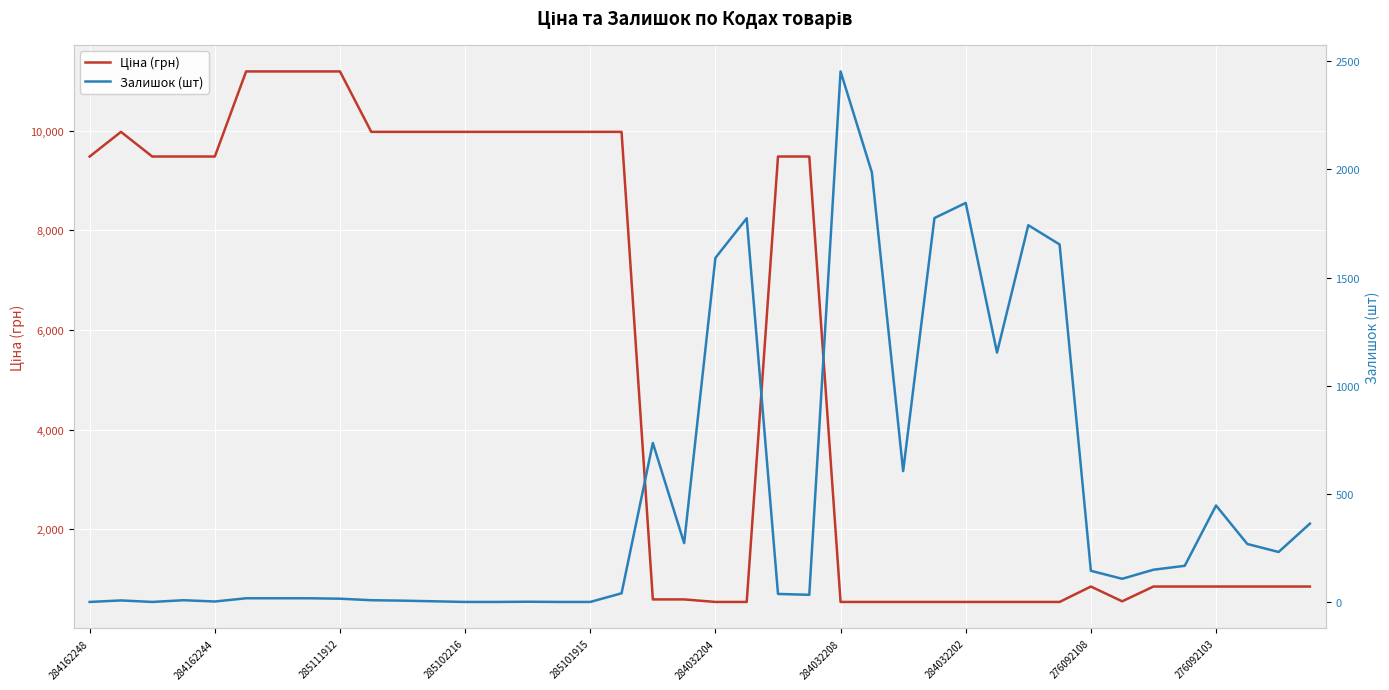

Is it true that Ціна (грн) equals 1157.9 at 38?

False